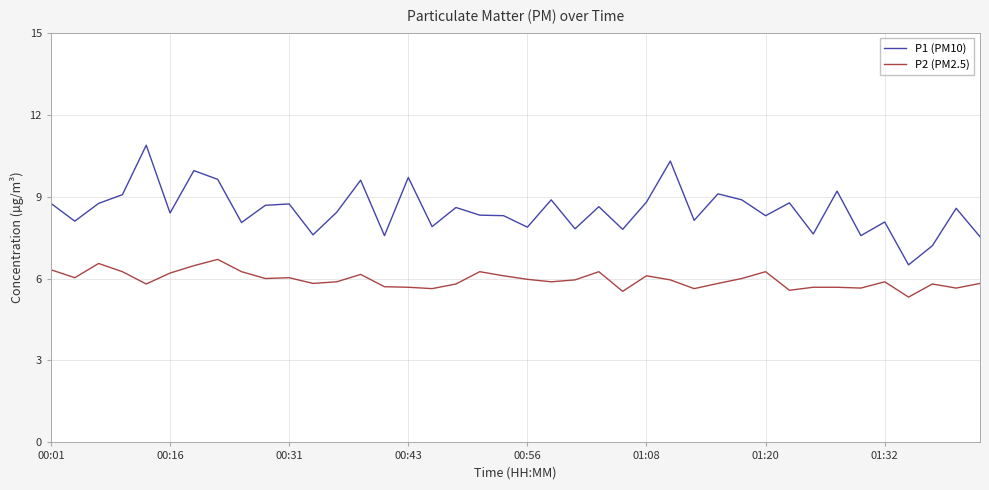

Which series has the largest range (max minus min)?

P1 (PM10)